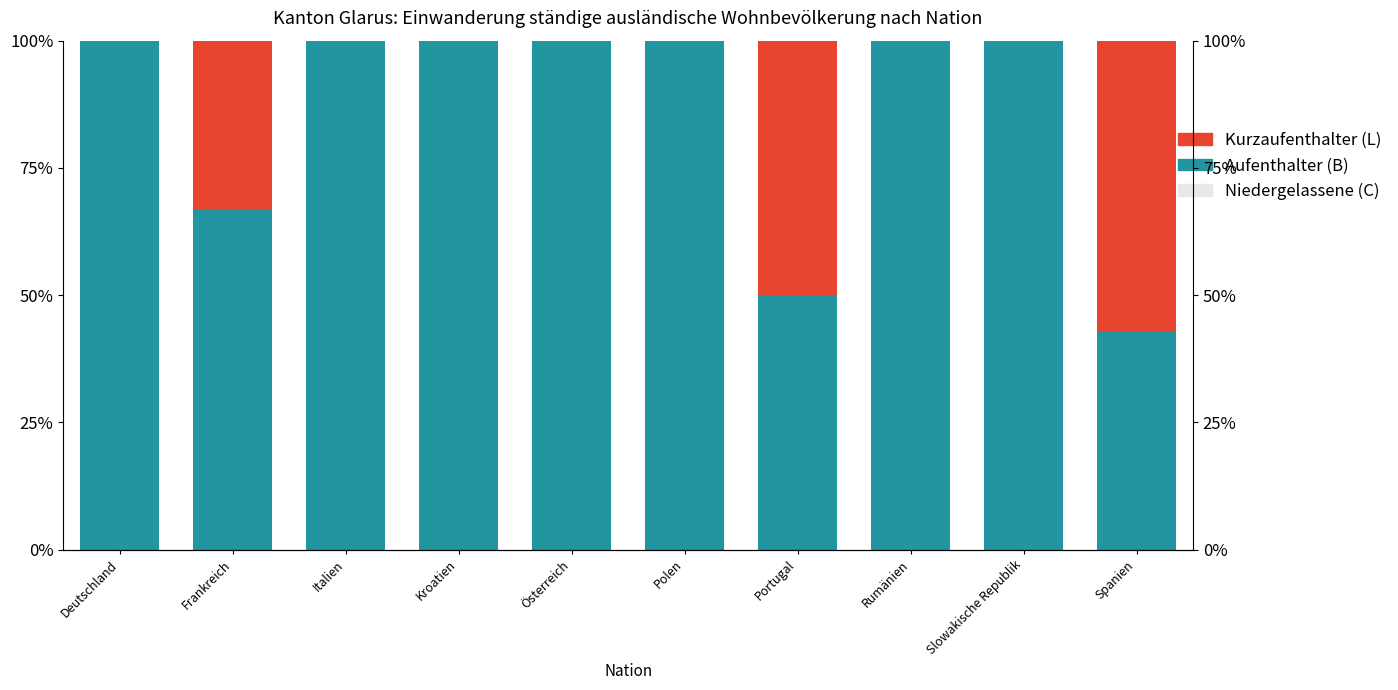

At how many categories does at least one series exceed 51?

9